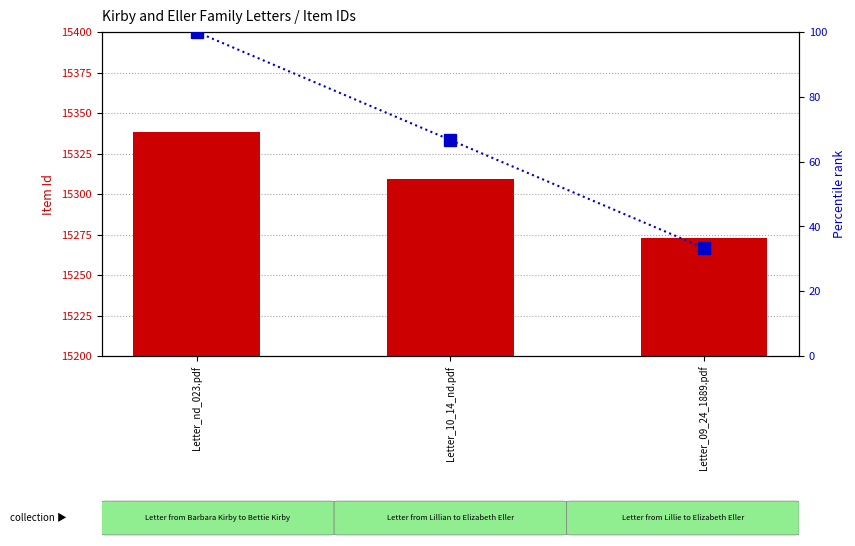

How many groups of bars are there?

3